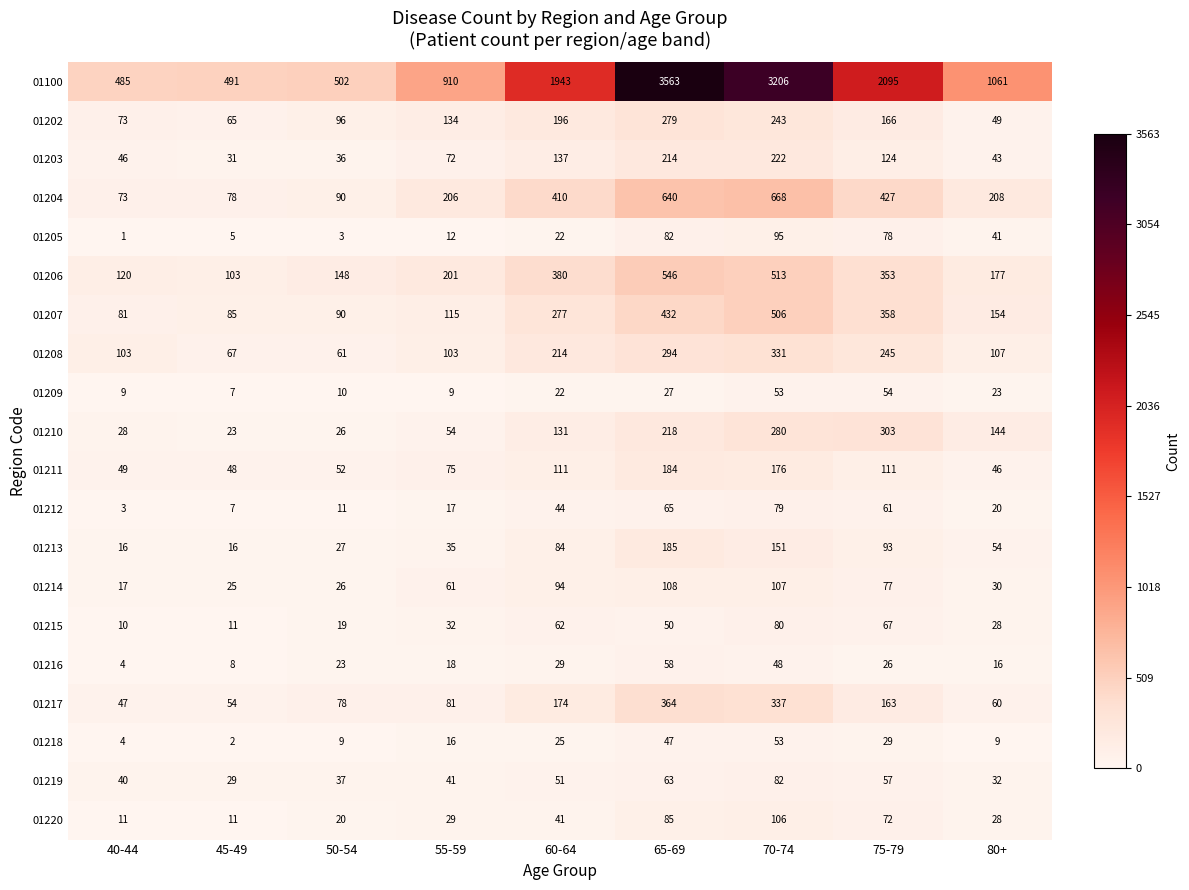

Which series has the widest spread of values?

01100